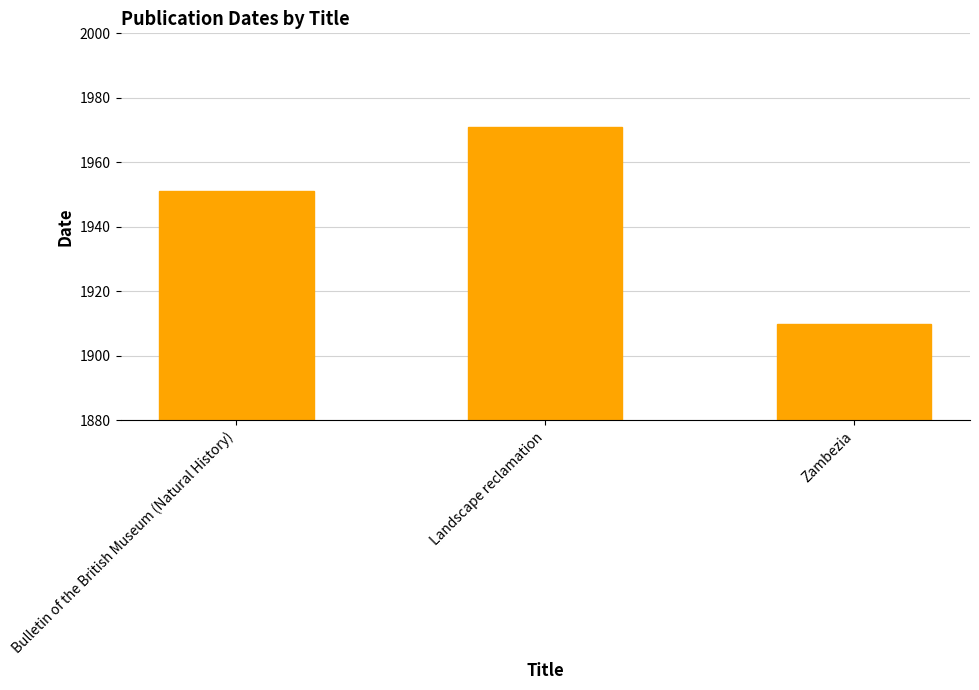

What is the approximate value at Bulletin of the British Museum (Natural History), to the nearest 10?

1950